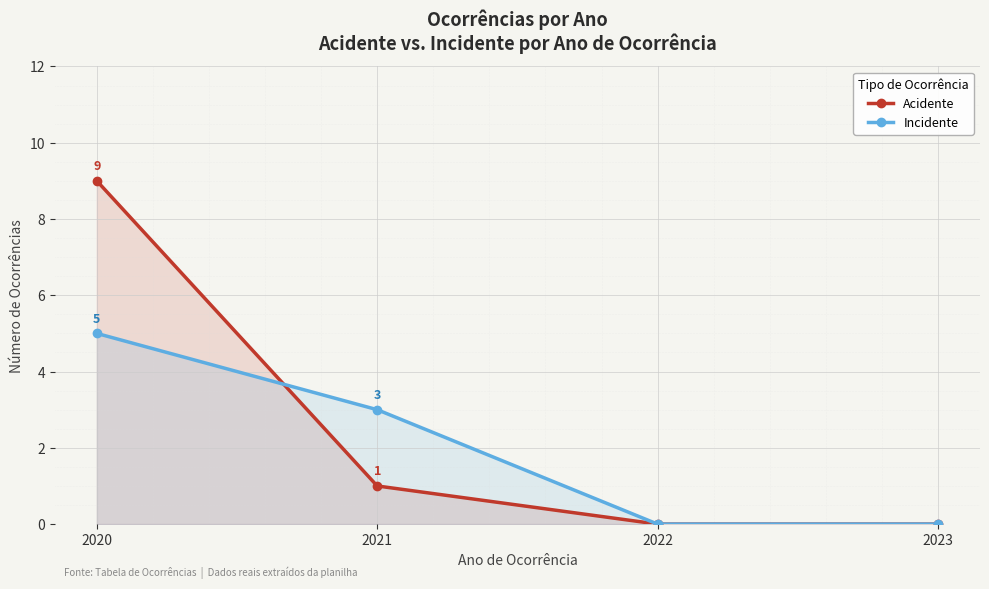

What is the value of the Incidente point at the 1st from the left?

5